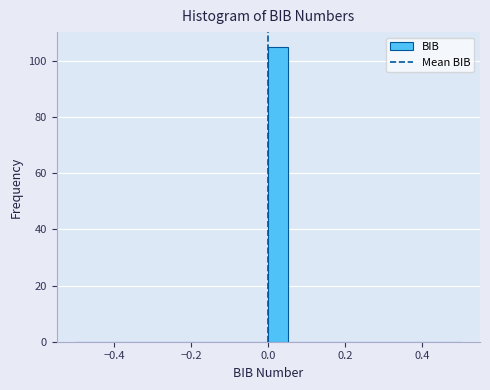

Around what value on the x-axis is the tallest bar? Give the approximate position of its centre, as read against the axis.

0.02